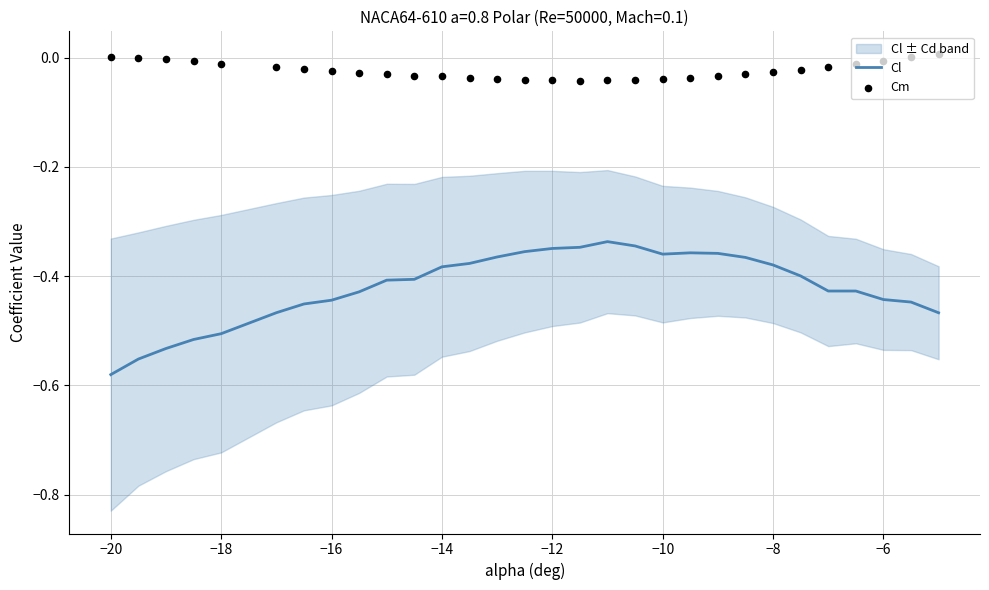

Which series has the widest spread of Y values?

Cl